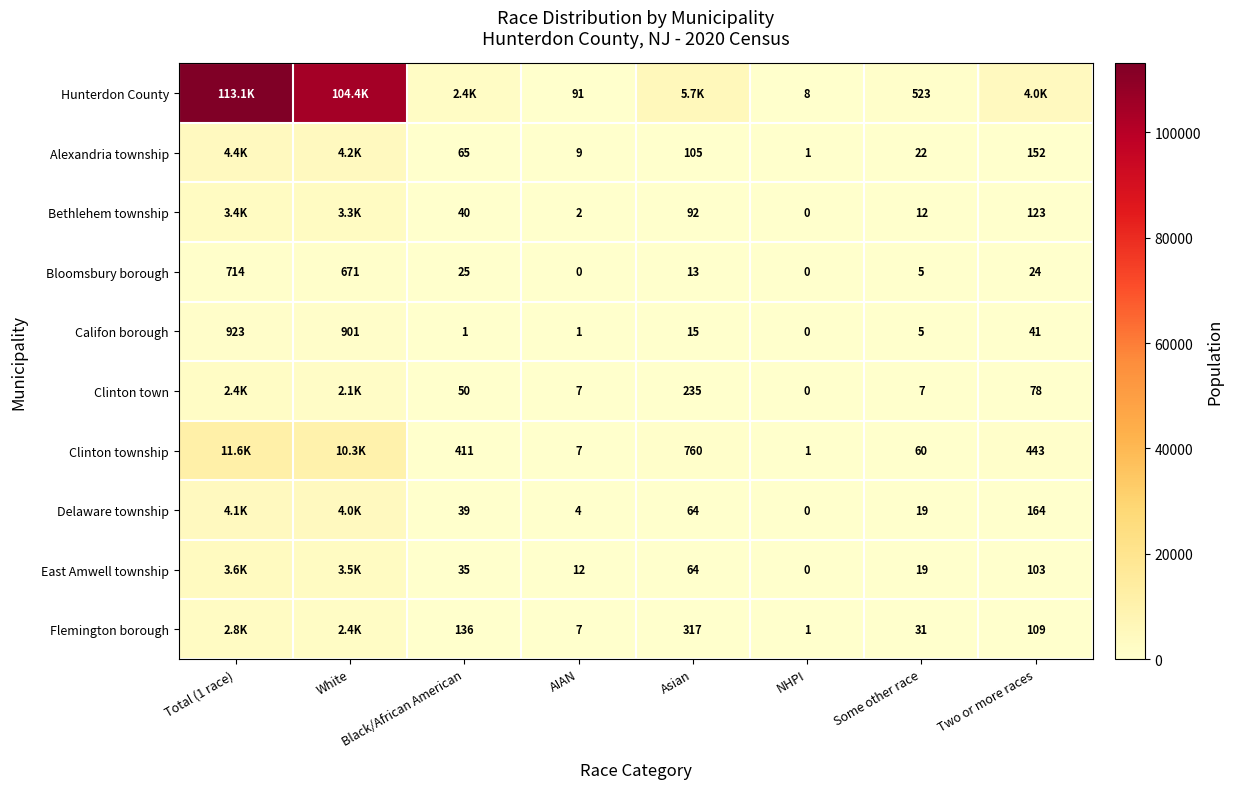

What is the difference between the maximum and minimum values in the Califon borough series?

923